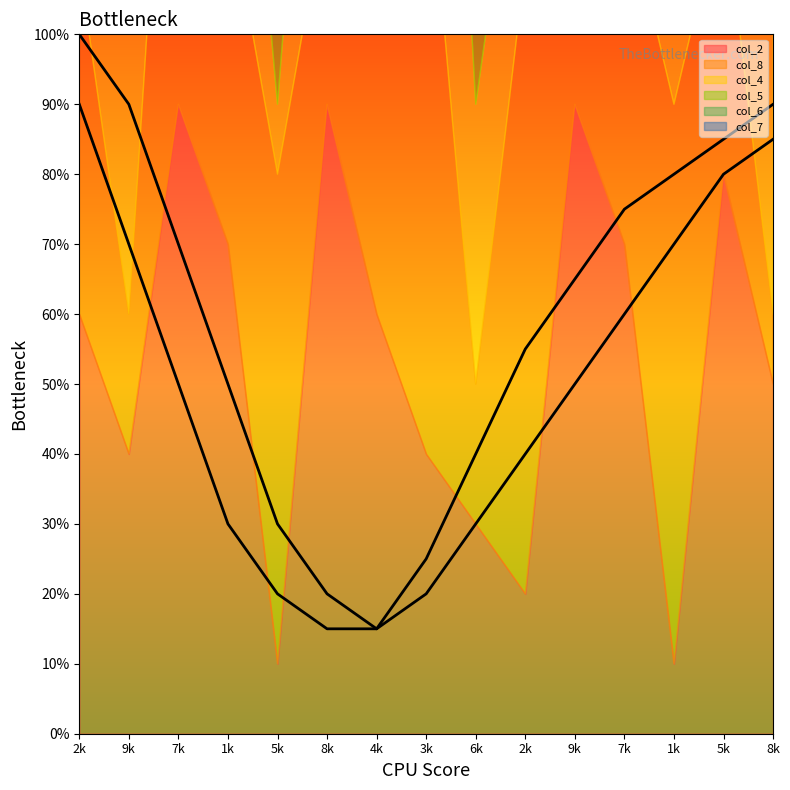

Between 9 and 6, which series saw the biggest shift?

col_4